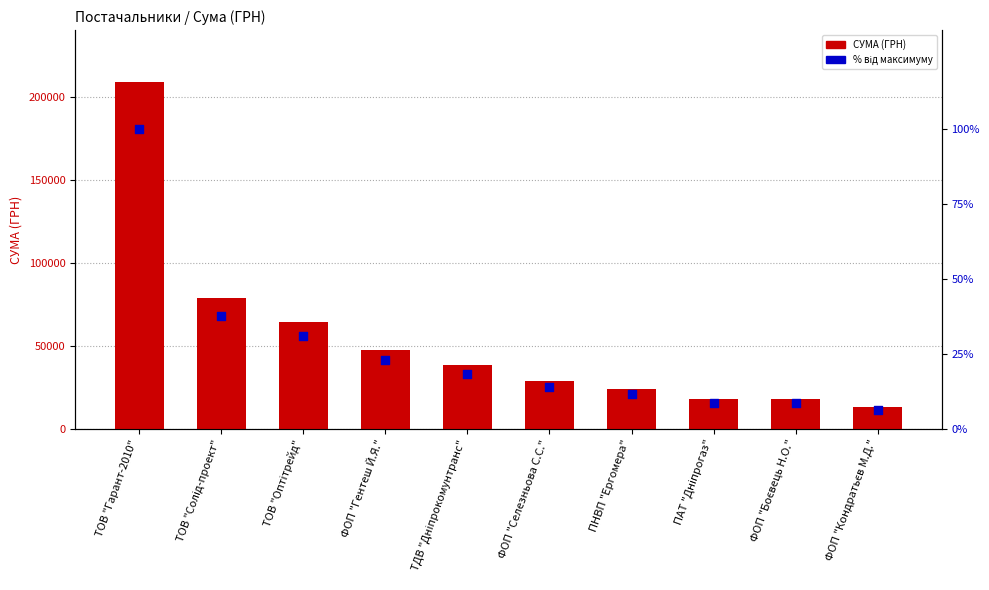

At how many categories does at least one series exceed 123410?

1